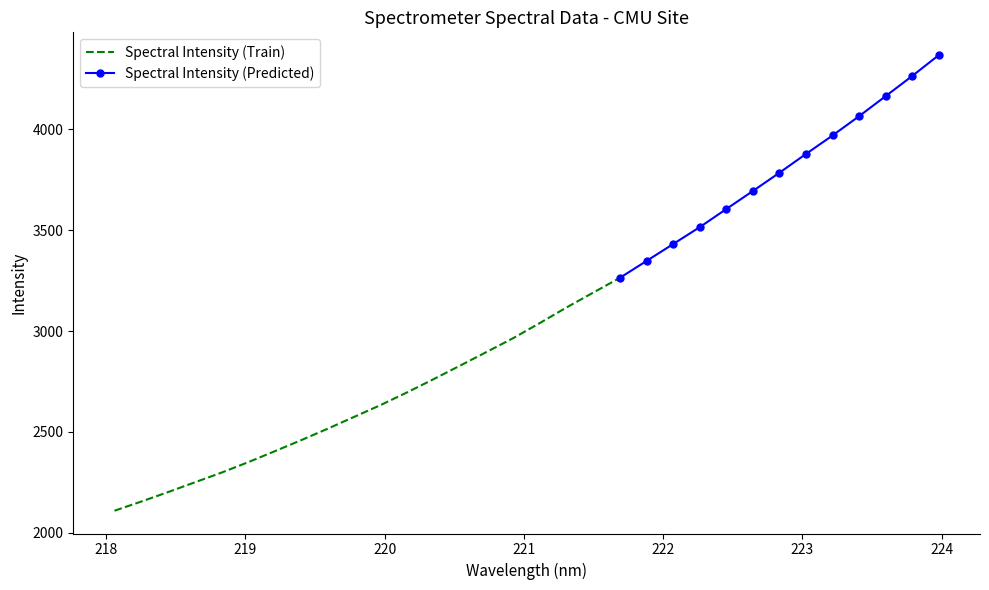

True or false: the data has more than 1 interior local peaks.

False